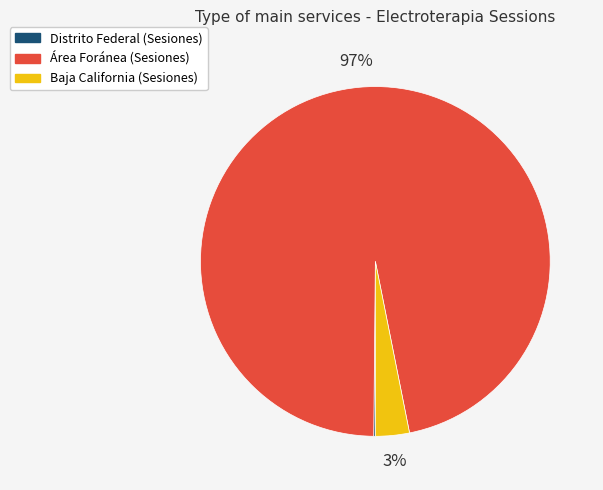

To the nearest percent, what is the difference between the largest and smallest slice percentages?

97%